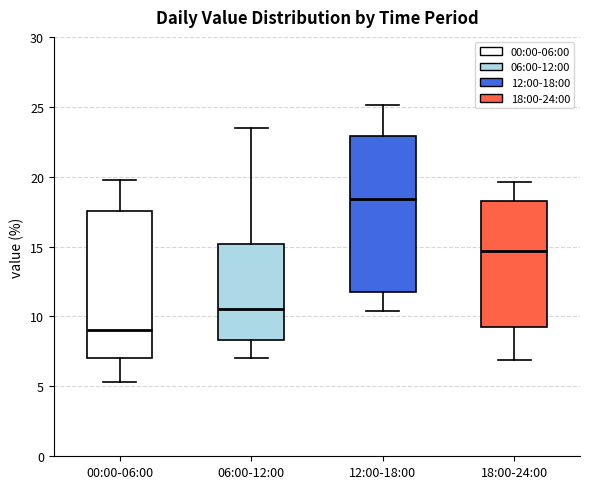

Reading left to right, transcribe this box plot: for each box, give where its median line is, the range the box spans, and where its two whiskers end, as read against the y-axis. The values are not printed on the chart, so give them approximately, as read against the axis.

00:00-06:00: median 9.0, box 7.0 to 17.5, whiskers 5.5 to 20.0
06:00-12:00: median 10.5, box 8.5 to 15.0, whiskers 7.0 to 23.5
12:00-18:00: median 18.5, box 12.0 to 23.0, whiskers 10.5 to 25.0
18:00-24:00: median 14.5, box 9.5 to 18.0, whiskers 7.0 to 19.5